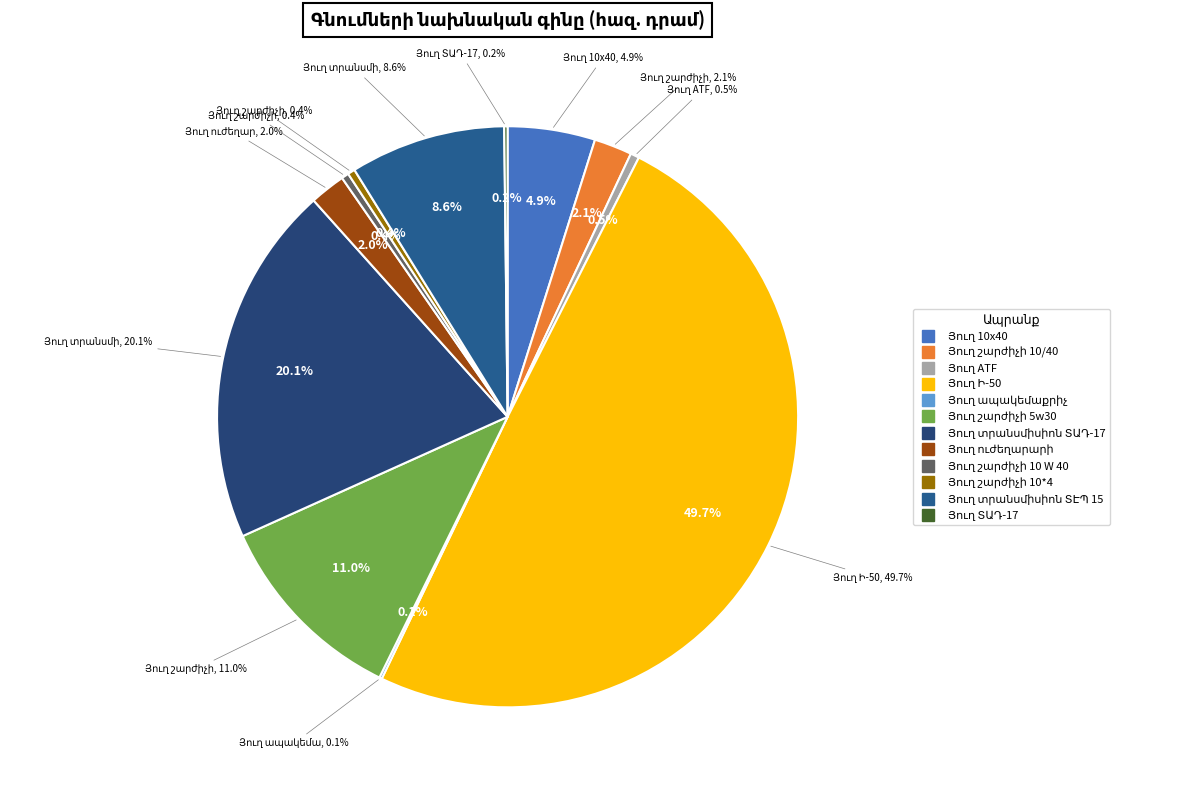

True or false: Յուղ ՏԱԴ-17 accounts for 1% of the total.

False